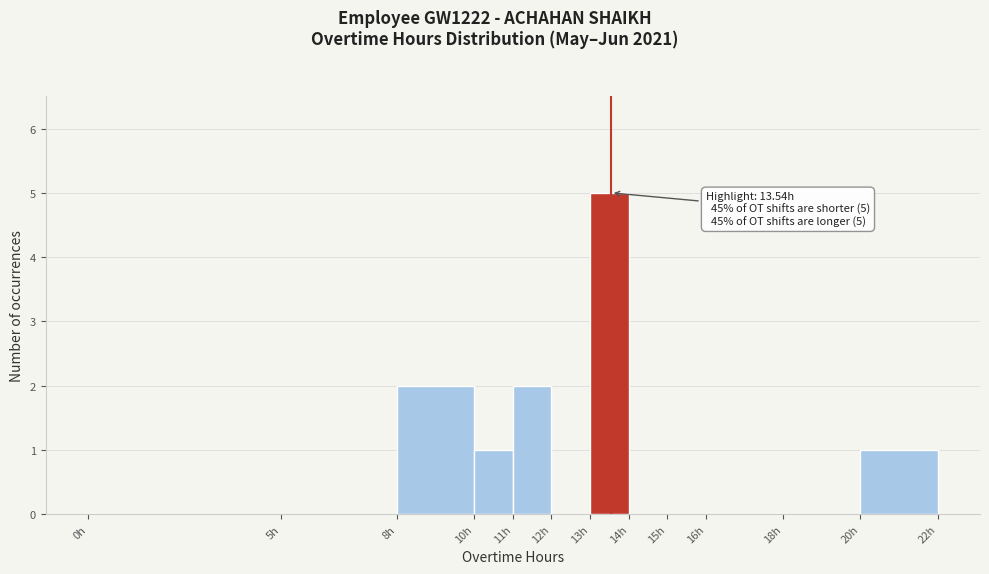

Over which range of the x-axis is the bar tallest?

13 to 14